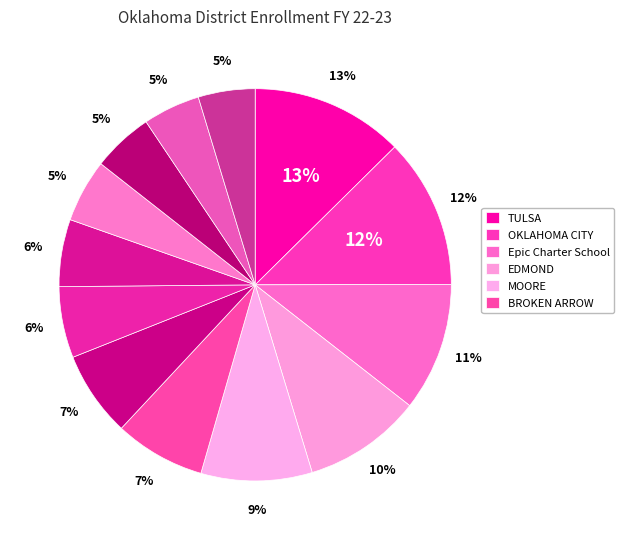

Is the sum of MUSTANG and UNION greater than half?

No